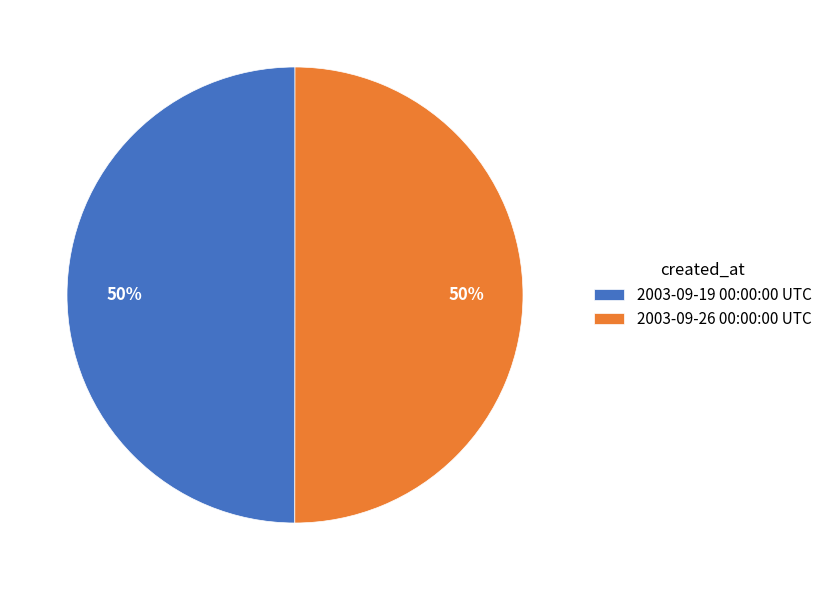

Approximately how many times larger is the value at 2003-09-19 00:00:00 UTC compared to 2003-09-26 00:00:00 UTC?

1.0